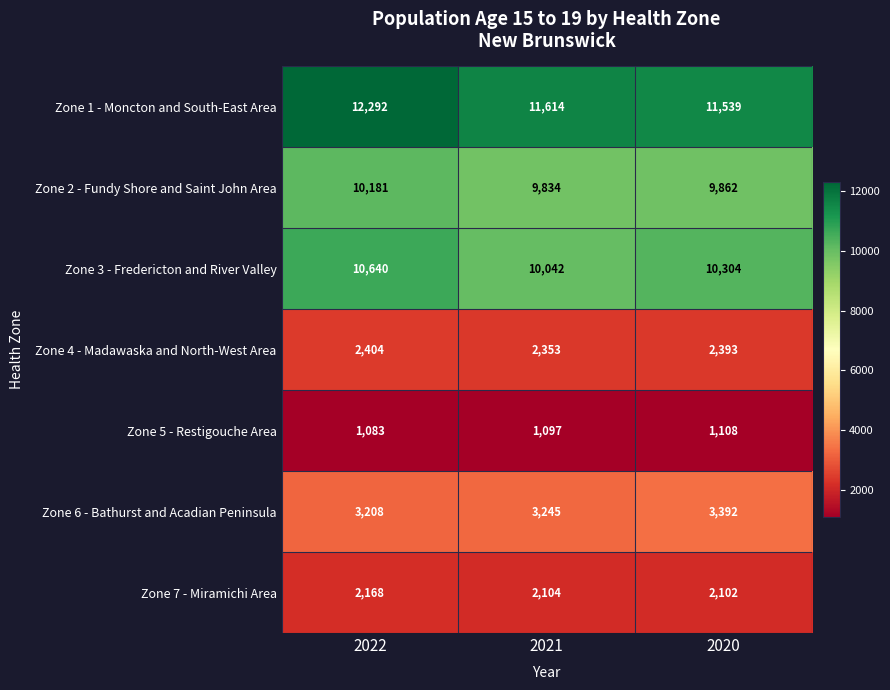

Reading left to right, transcribe all the data shown in this chart.

Zone 1 - Moncton and South-East Area: 12292	11614	11539
Zone 2 - Fundy Shore and Saint John Area: 10181	9834	9862
Zone 3 - Fredericton and River Valley: 10640	10042	10304
Zone 4 - Madawaska and North-West Area: 2404	2353	2393
Zone 5 - Restigouche Area: 1083	1097	1108
Zone 6 - Bathurst and Acadian Peninsula: 3208	3245	3392
Zone 7 - Miramichi Area: 2168	2104	2102